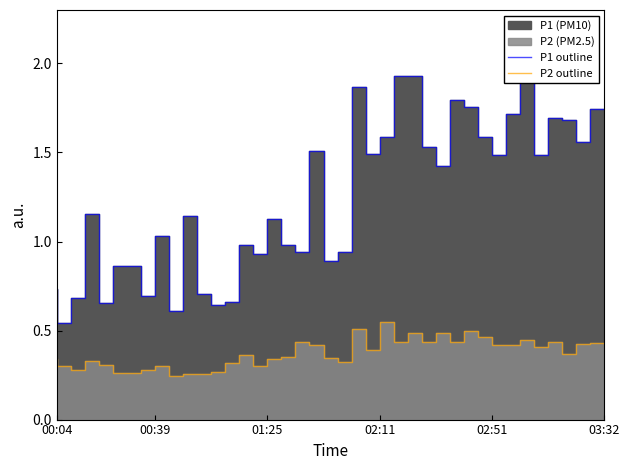

Is it true that P1 outline equals 1.5 at 02:11?

True